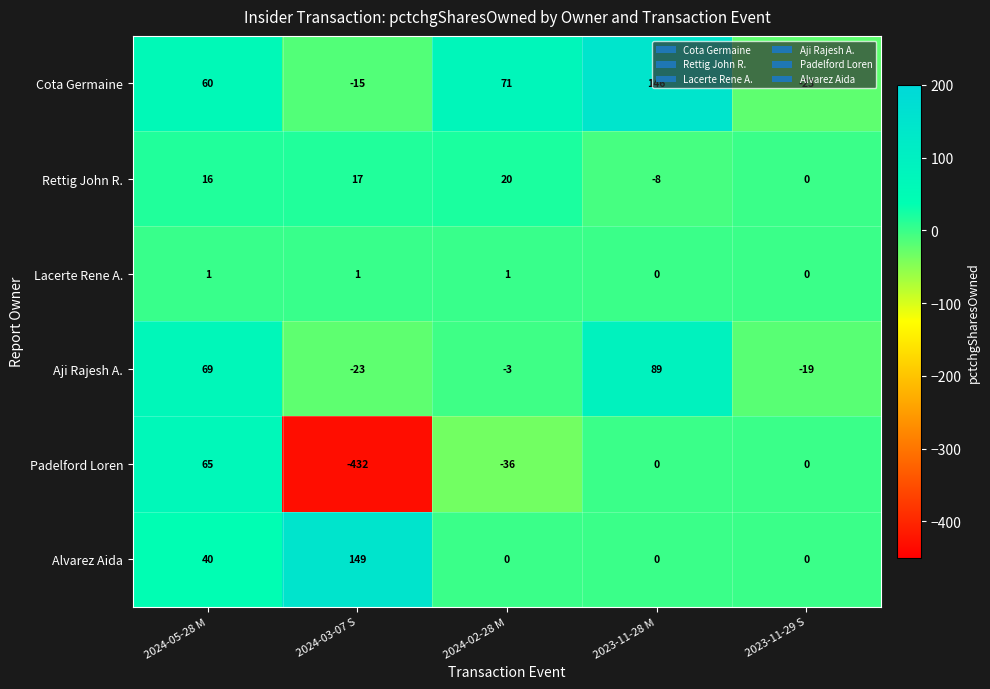

Which category has the lowest value across all series?

2024-03-07 S